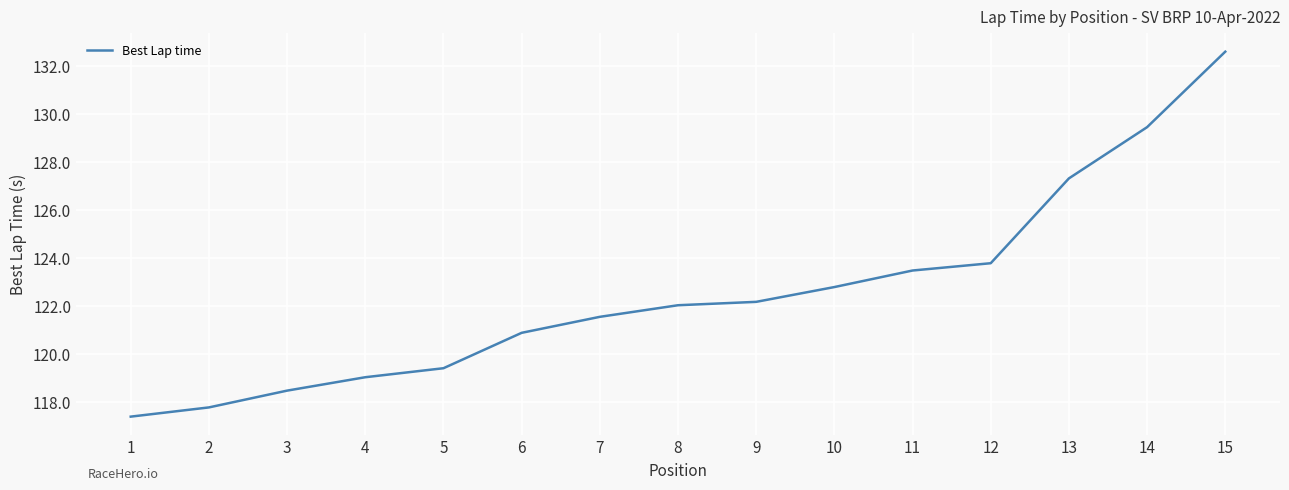

Rank the categories by value from lowest to highest.

1, 2, 3, 4, 5, 6, 7, 8, 9, 10, 11, 12, 13, 14, 15